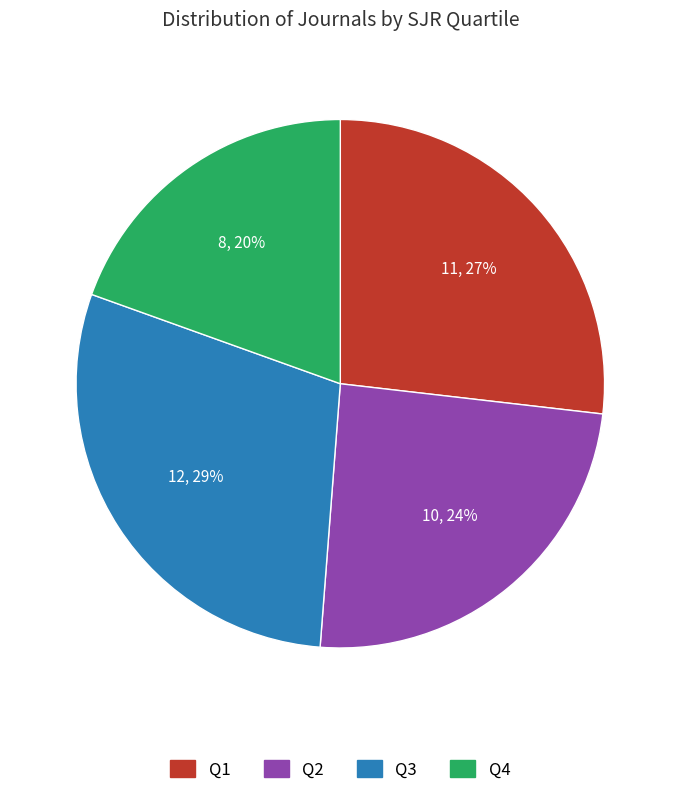

To the nearest percent, what is the average slice percentage?

25%